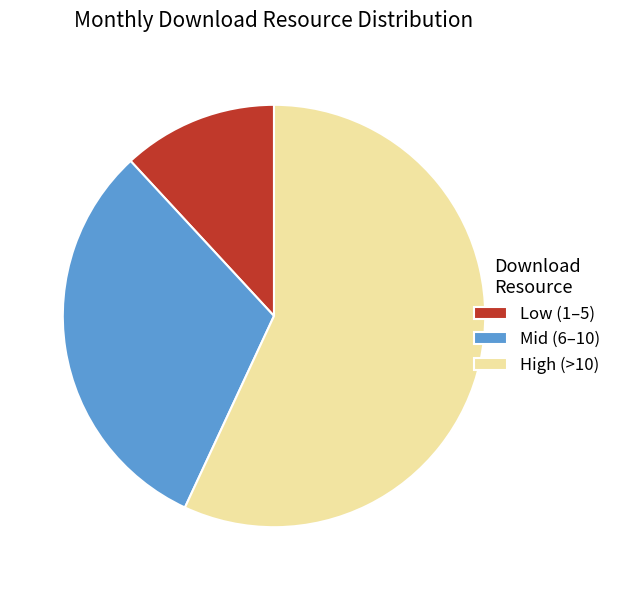

Combined, do Low (1–5) and Mid (6–10) account for over 50%?

No